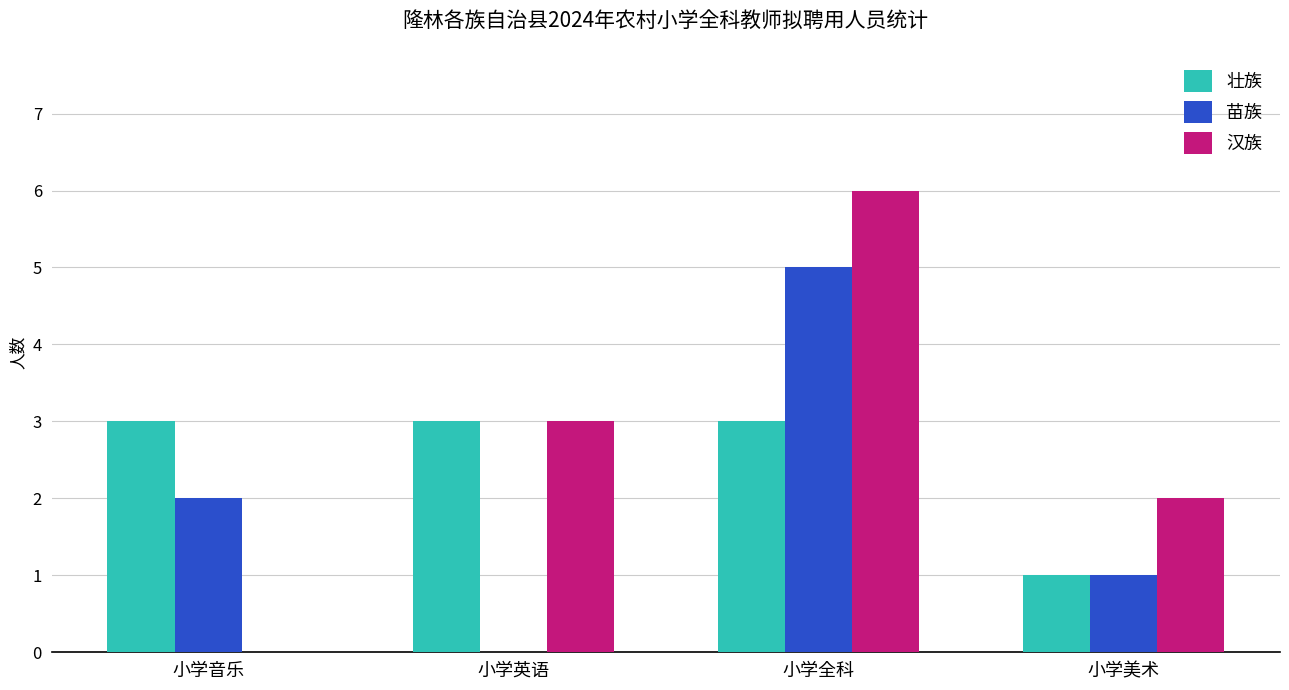

Does the chart contain stacked bars?

No